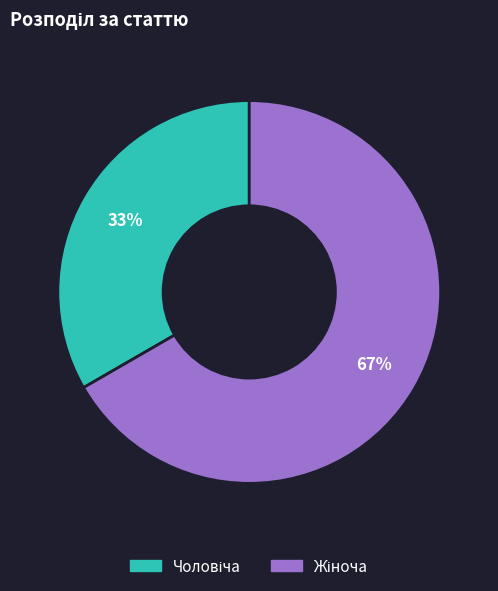

How many segments does this pie chart have?

2